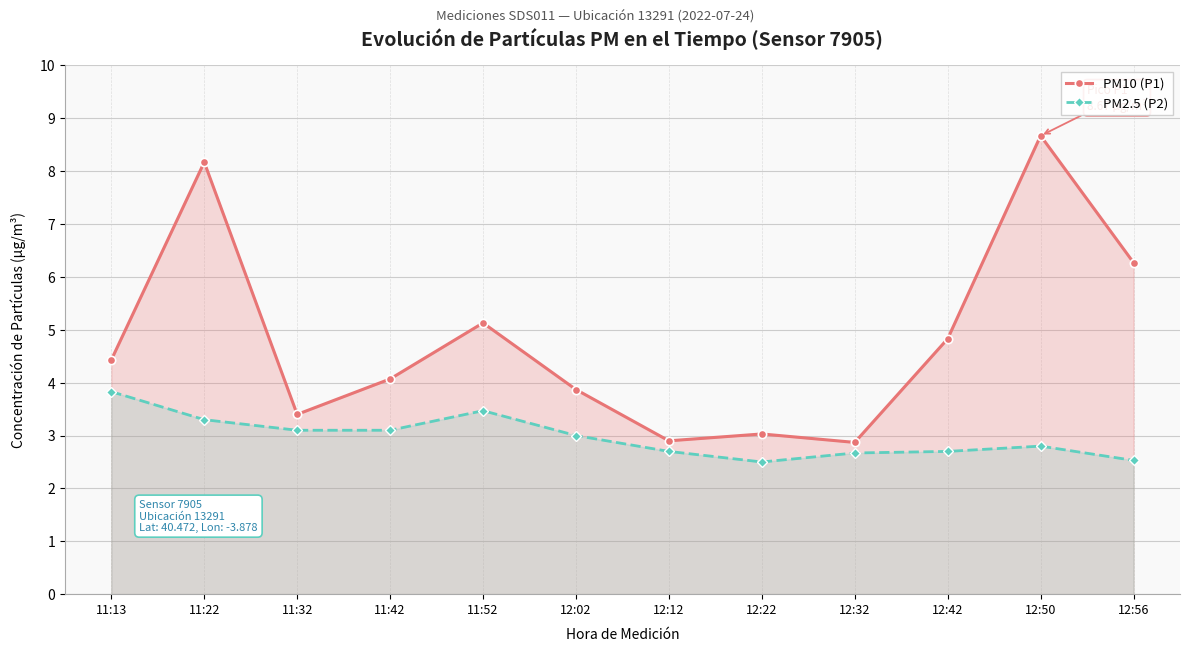

True or false: PM2.5 (P2) and PM10 (P1) cross at least once.

False